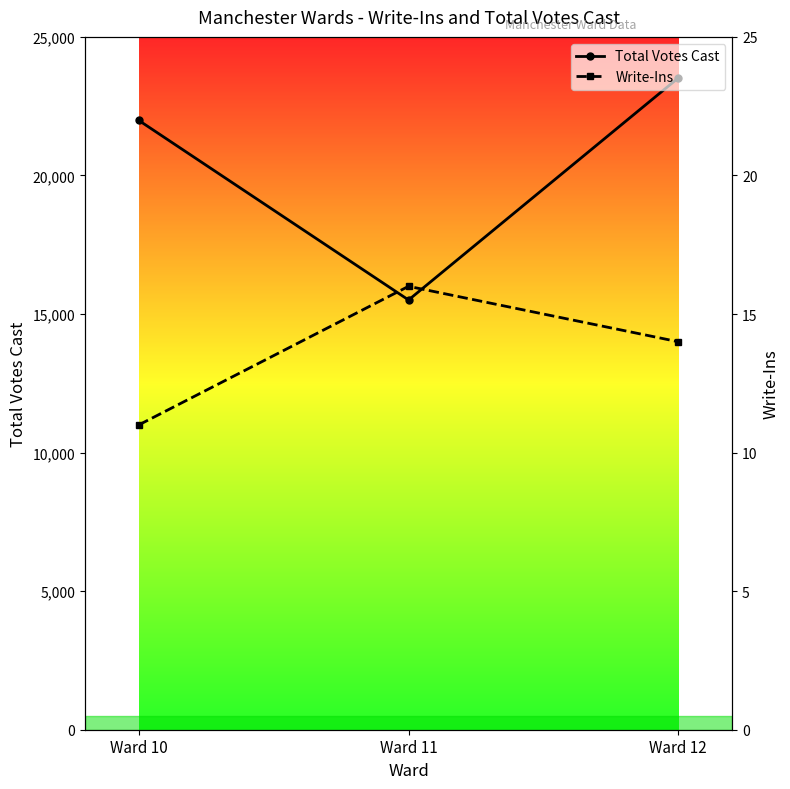

How many data points in Write-Ins are less than 14?

1